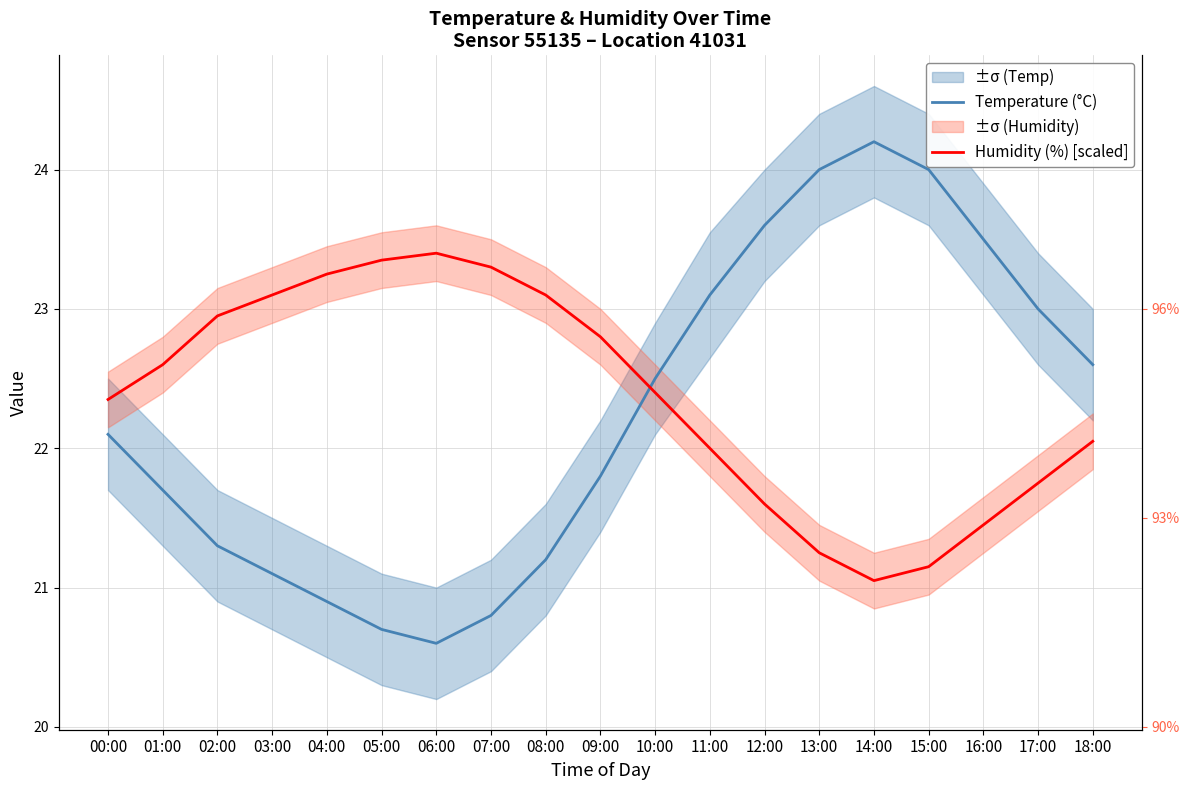

True or false: Humidity (%) [scaled] has a value of 14.3 at 00:00.

False